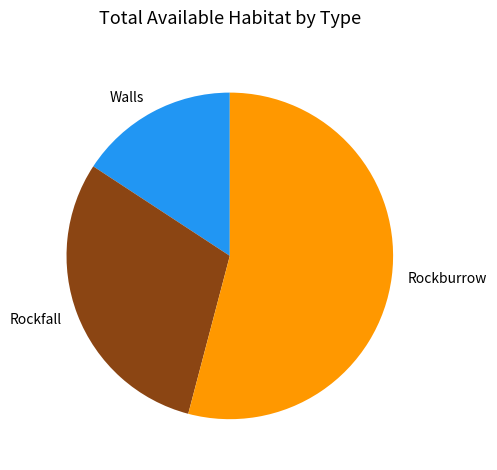

The Rockburrow slice represents 54% of the pie. True or false?

True